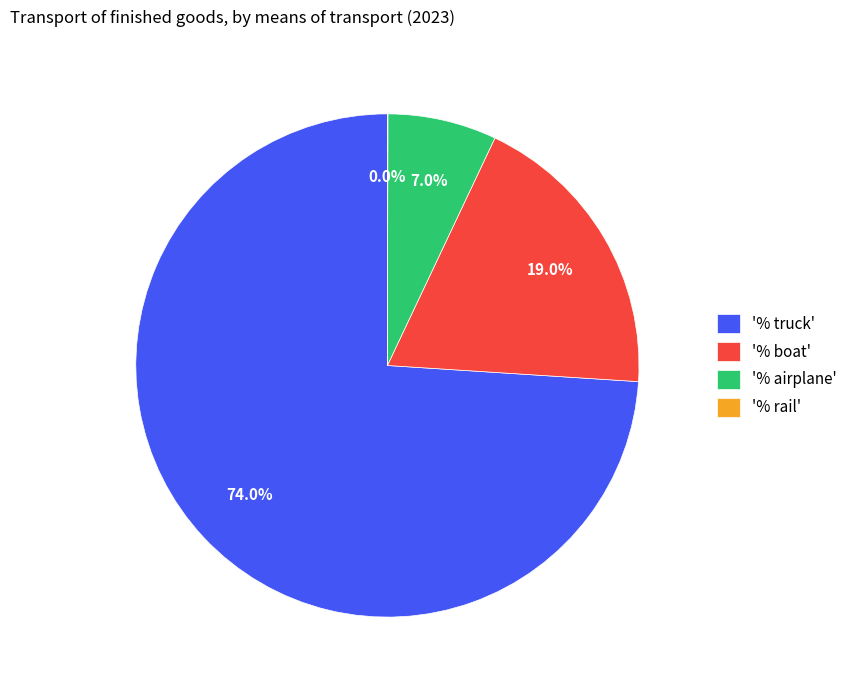

Which slice is the largest?

'% truck'